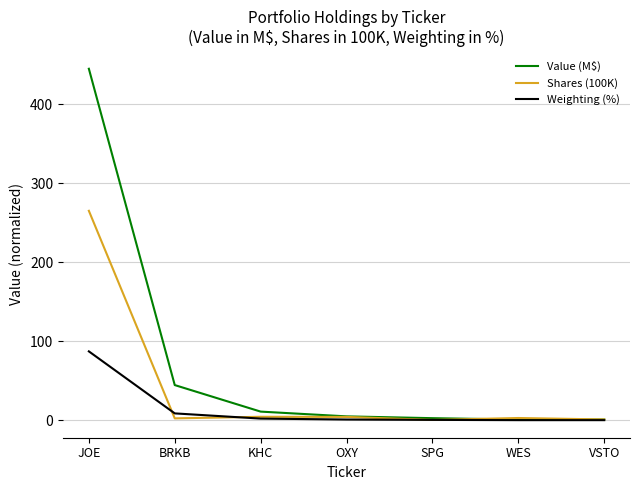

Which series has the largest total across all categories?

Value (M$)